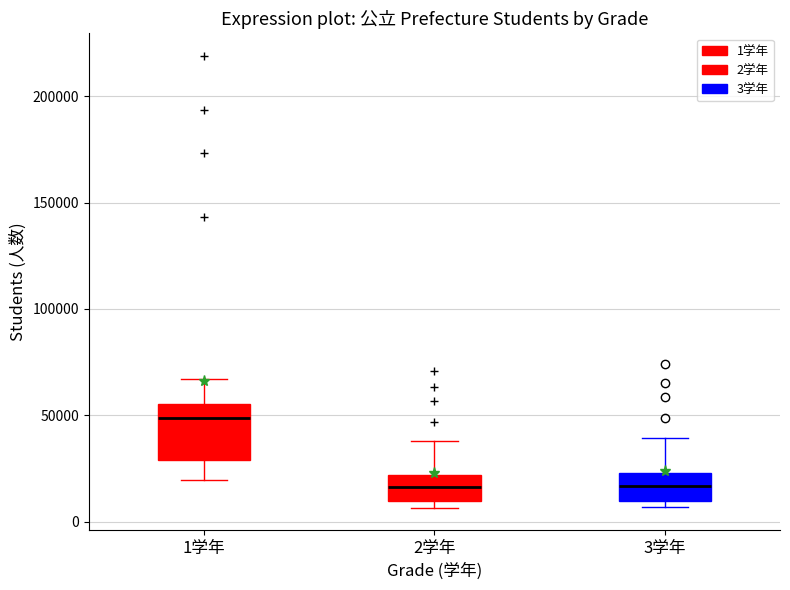

Comparing the boxes themselves (not the whiskers), which one is the tallest?

1学年